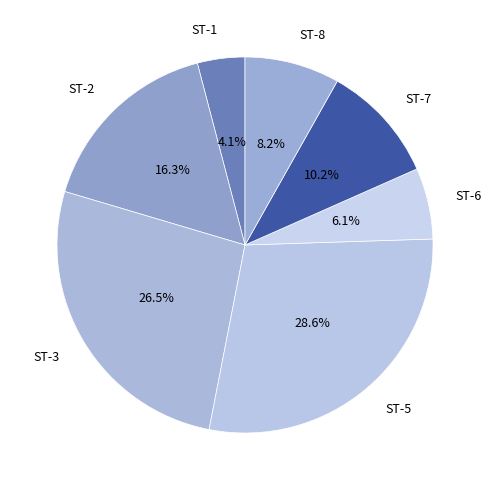

Do ST-7 and ST-3 together represent more than half of the pie?

No